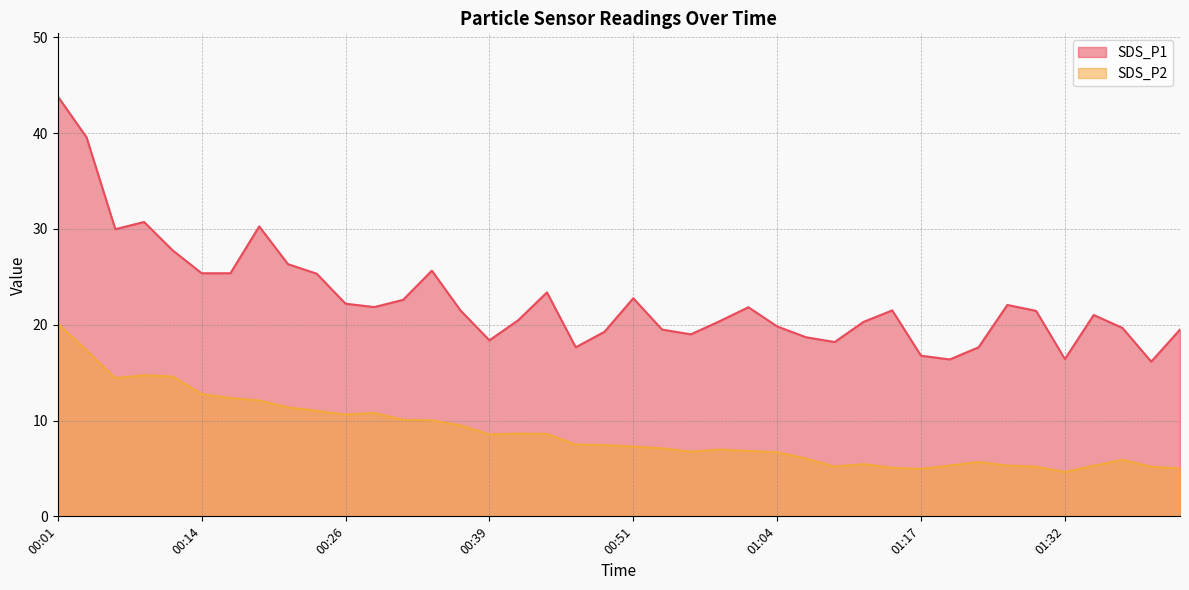

What is the label of the 26th point from the right?

00:36